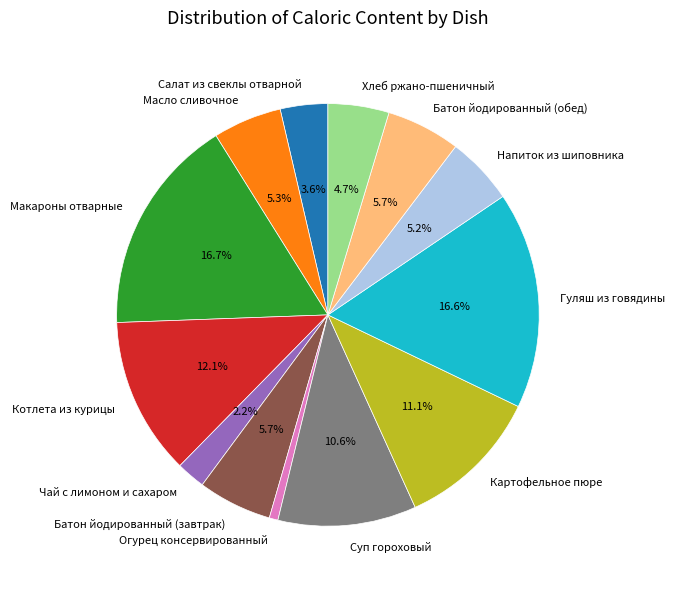

To the nearest percent, what is the difference between the Гуляш из говядины and Хлеб ржано-пшеничный slice percentages?

12%